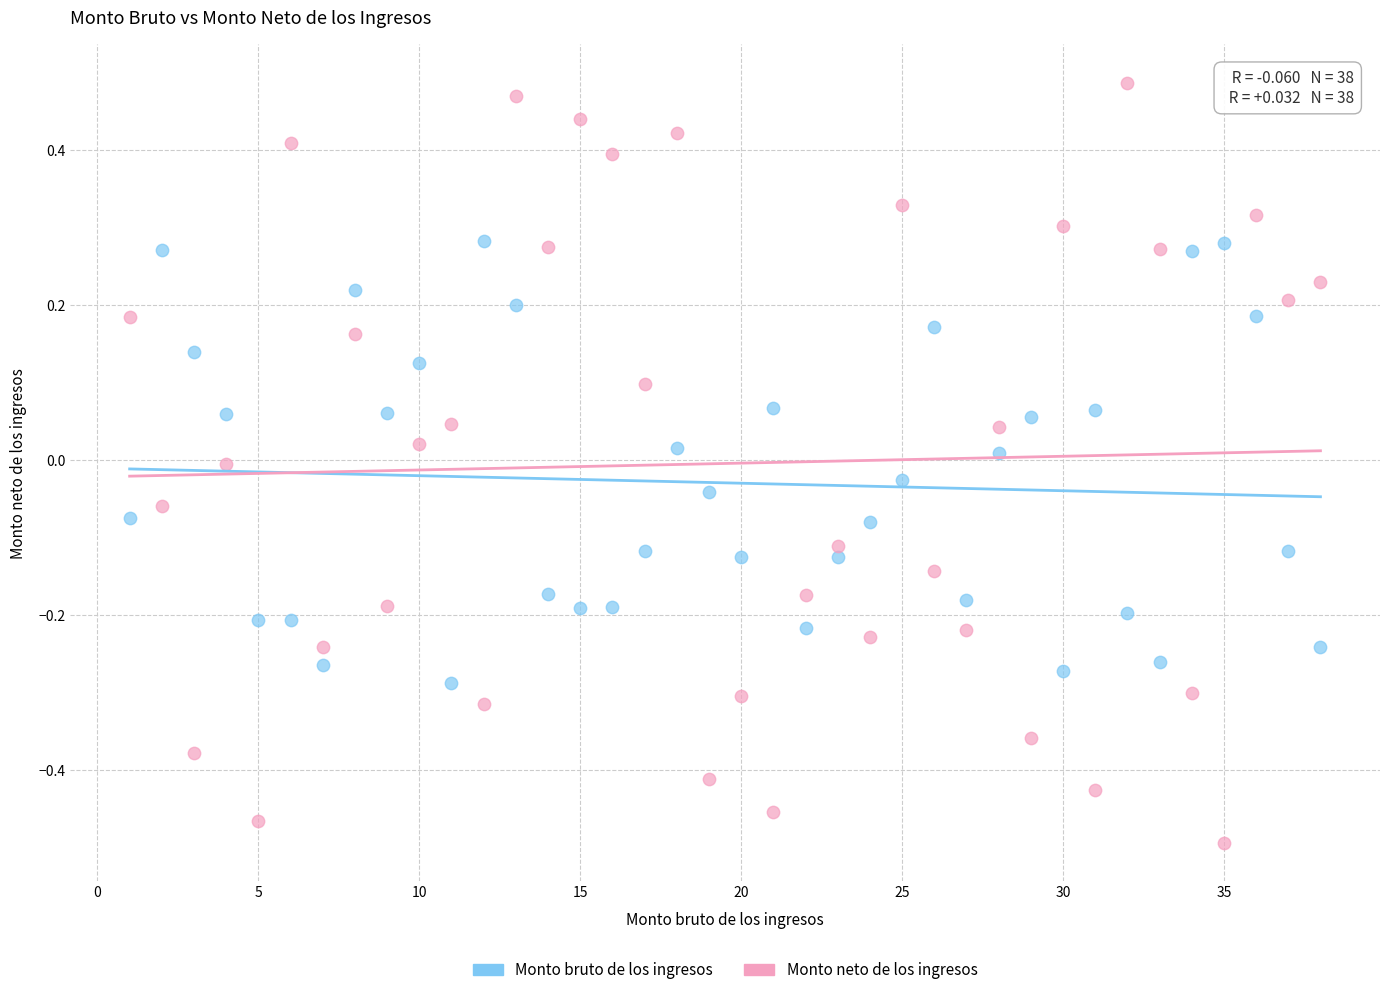

Which series has the widest spread of Y values?

Monto neto de los ingresos